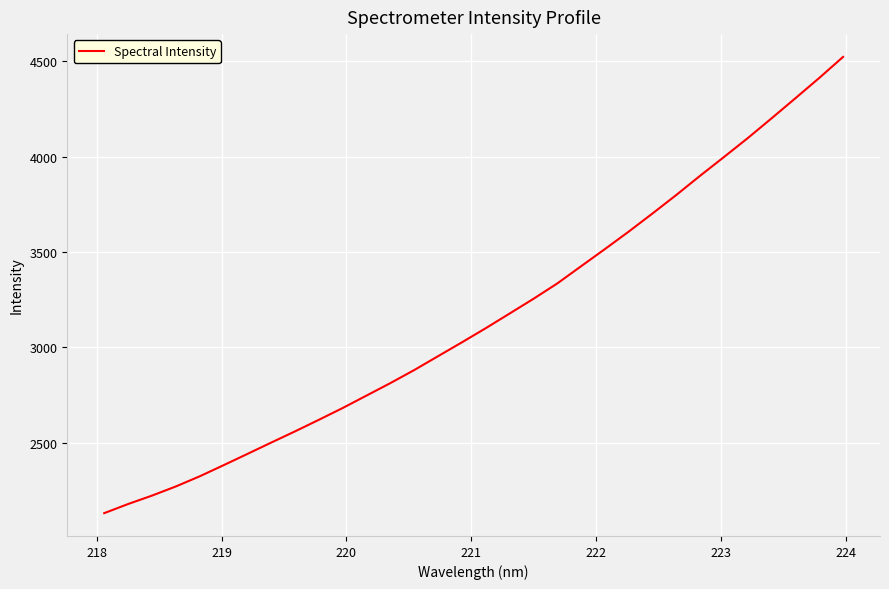

What is the smallest value displayed?

2131.0